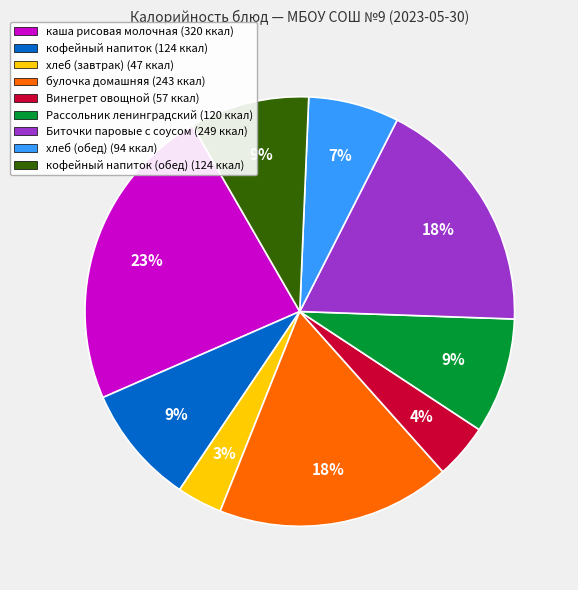

Does any single category account for the majority?

No